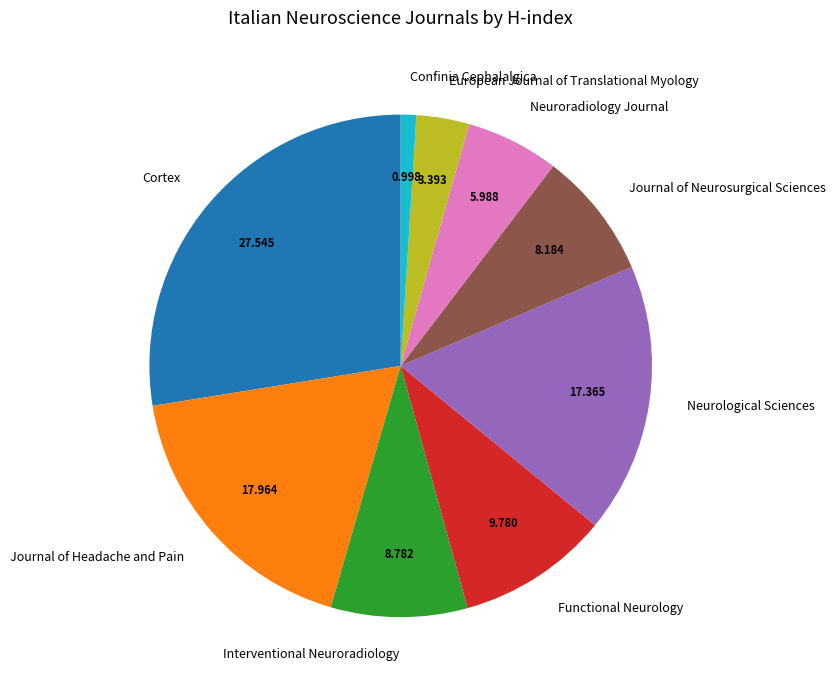

What is the largest slice in the pie chart?

Cortex